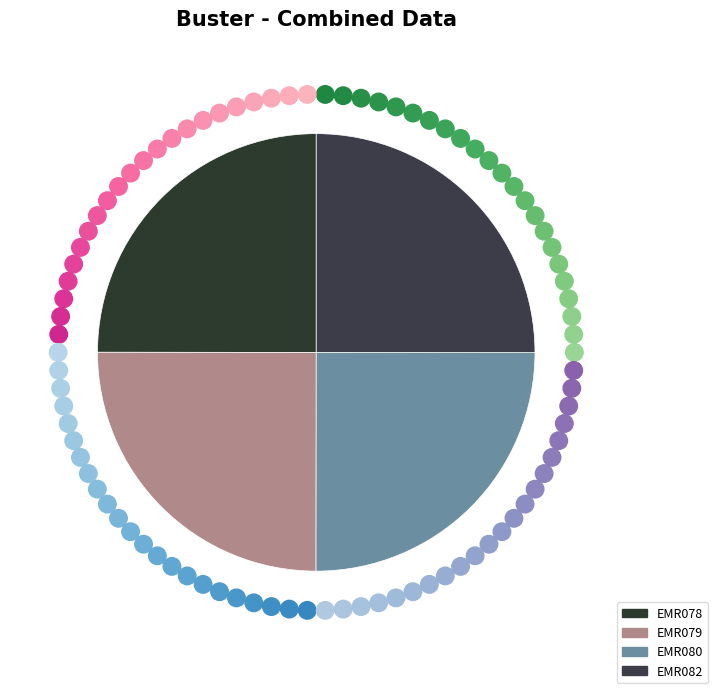

Count the number of slices in the pie.

4